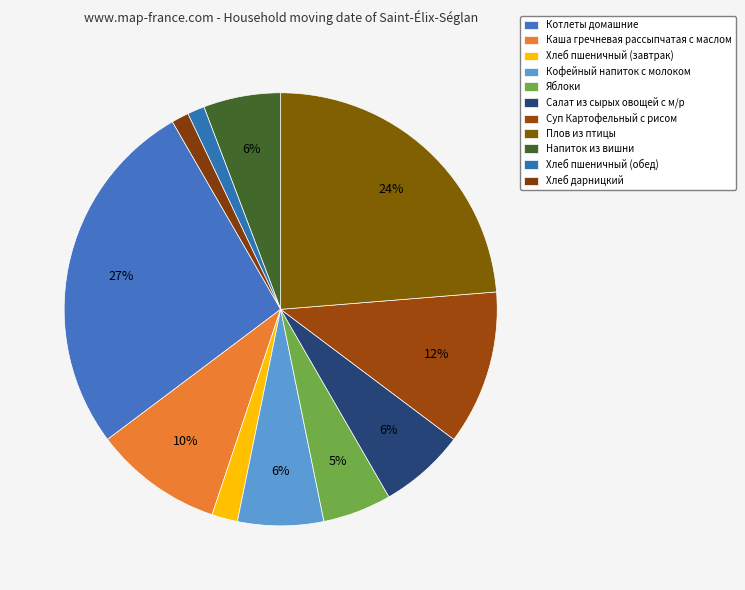

What is the smallest slice in the pie chart?

Хлеб пшеничный (обед)